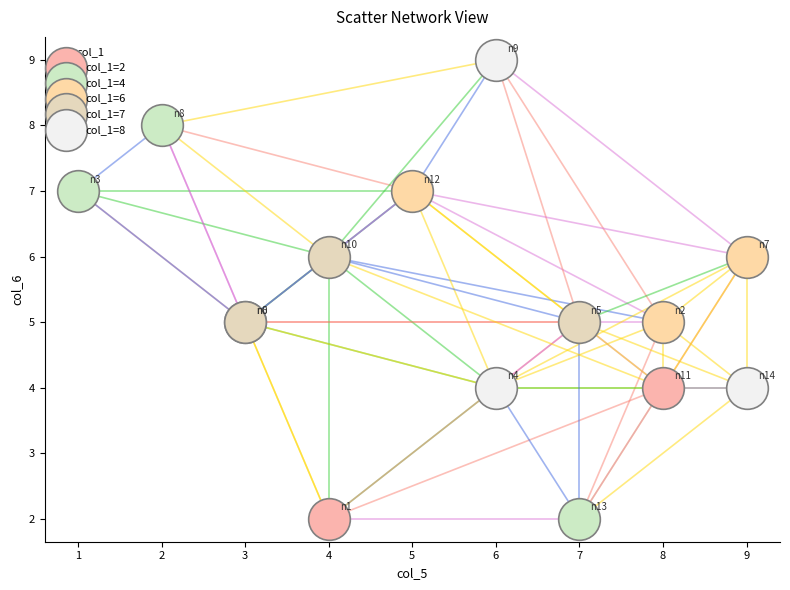

Which series contains the highest Y value?

col_1=8